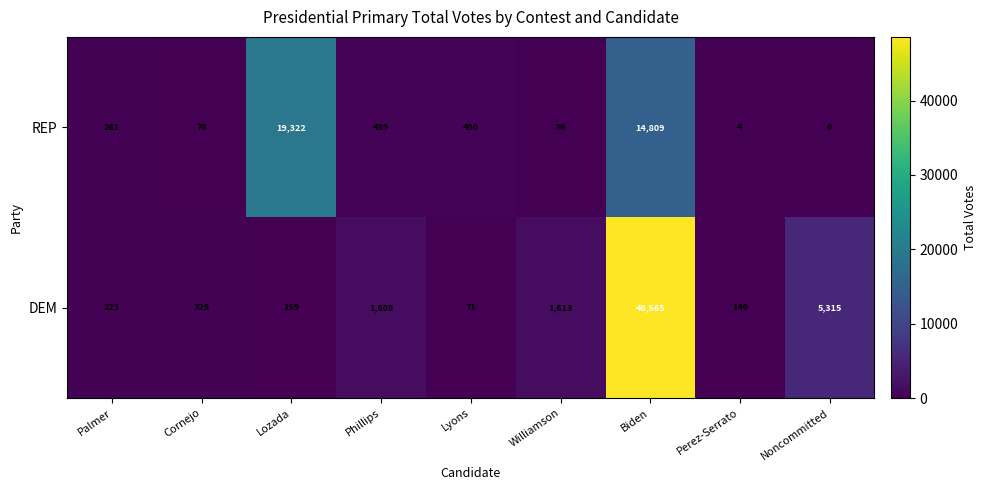

Reading right to left, what are all the values shown in this chart?

REP: 0	4	14809	86	490	439	19322	78	261
DEM: 5315	140	48565	1613	71	1608	159	325	223